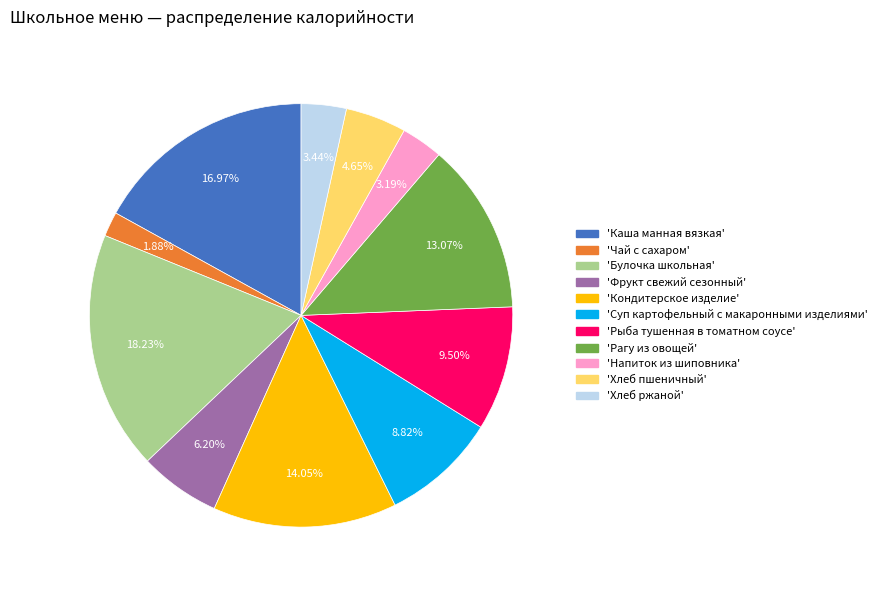

Does any single category account for the majority?

No